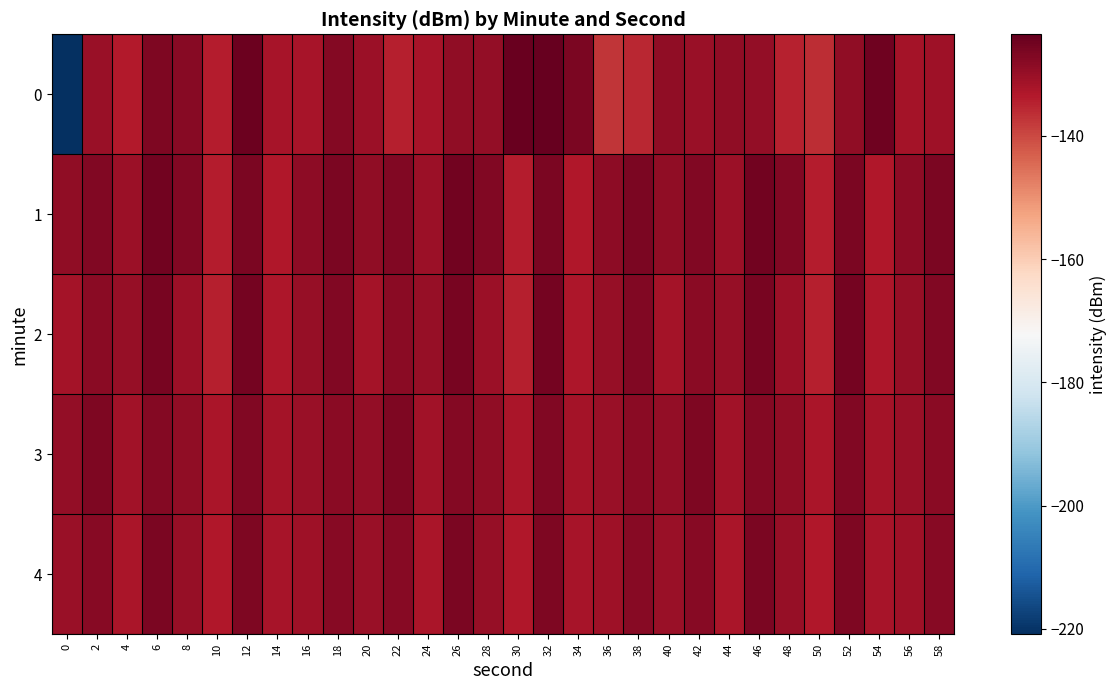

Count the number of data series in this chart.

5